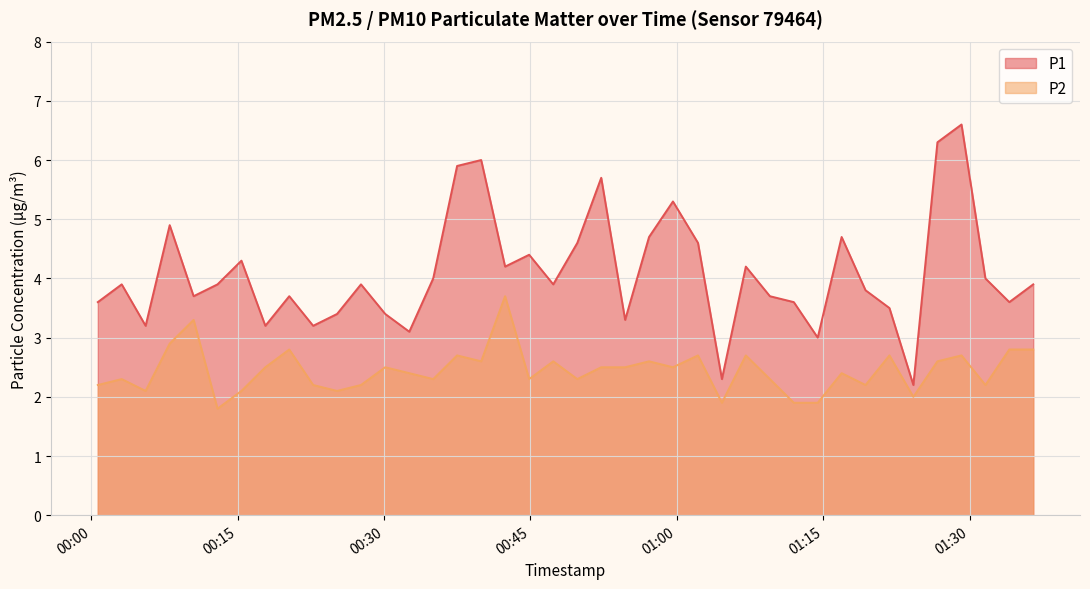

At how many categories does at least one series exceed 4?

15